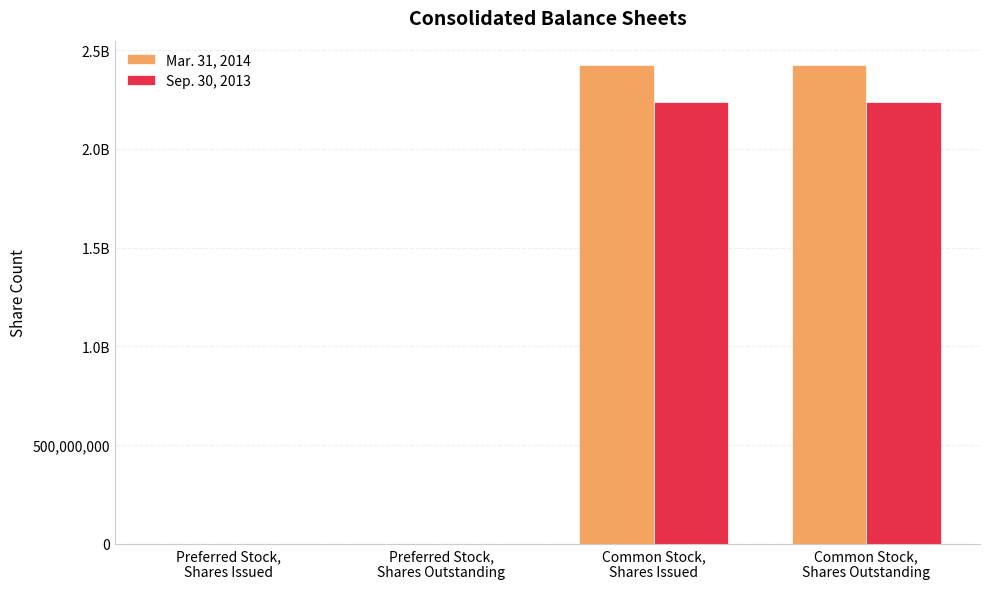

What is the difference between the highest and lowest values at Preferred Stock,
Shares Outstanding?

166190